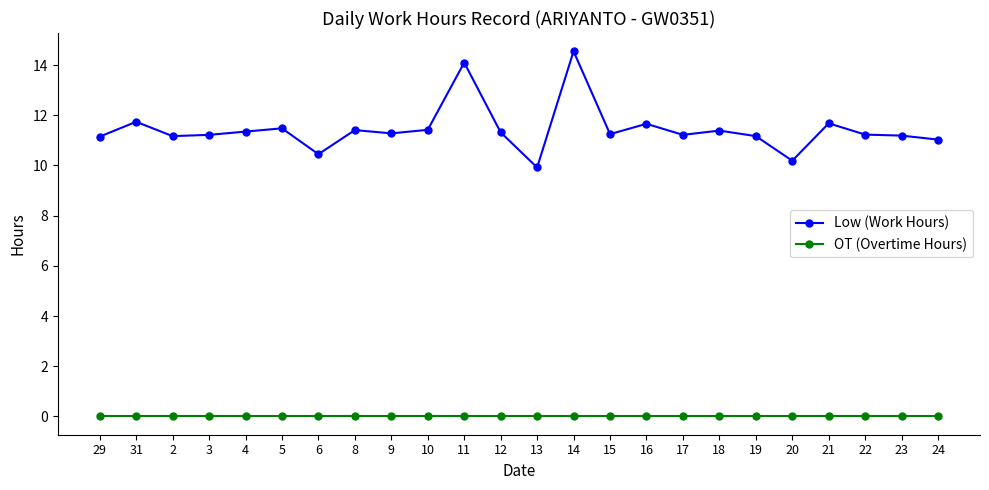

What is the maximum value shown in the chart?

14.6